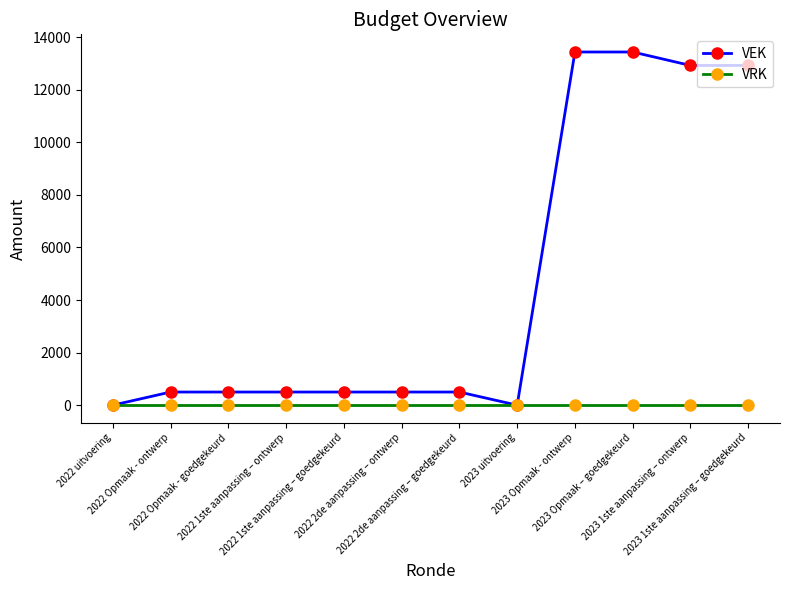

At how many categories does at least one series exceed 7781?

4